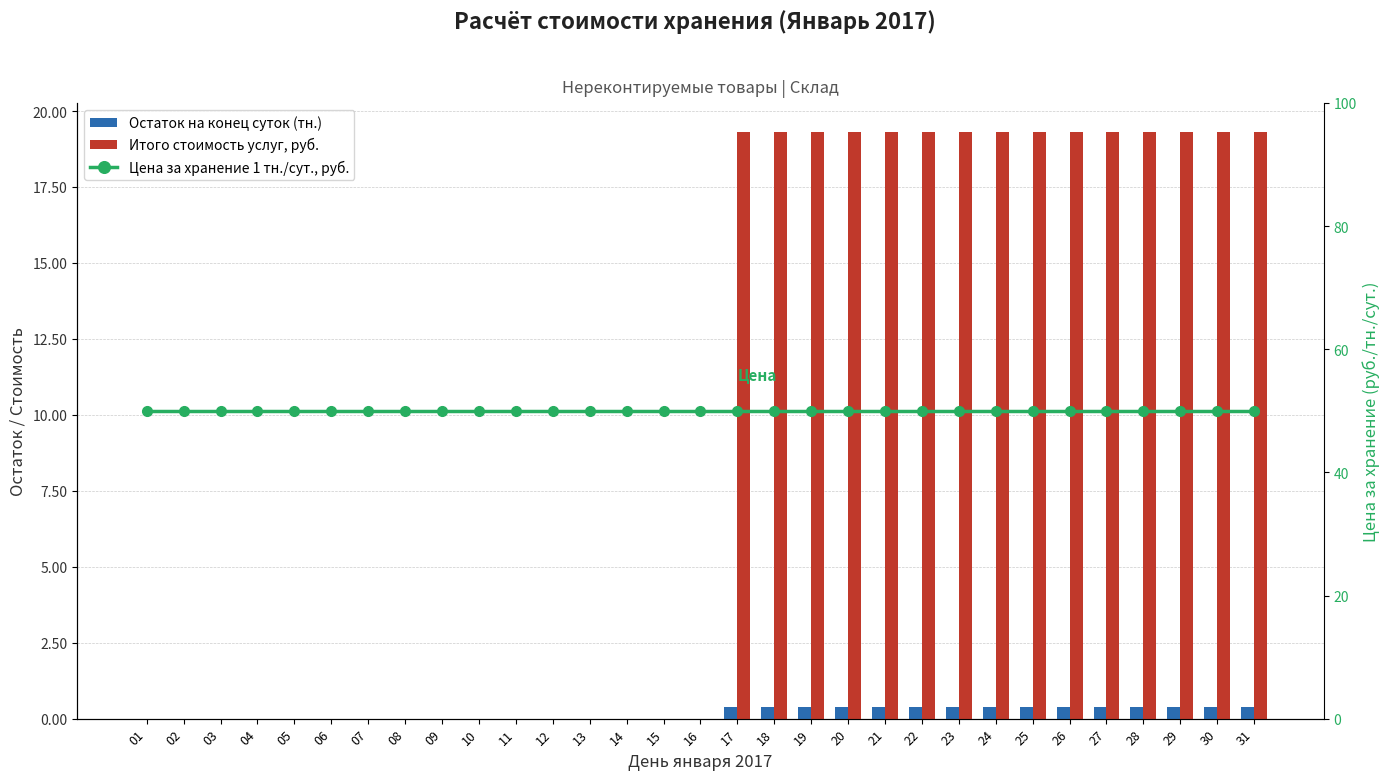

How many series are shown in this chart?

3